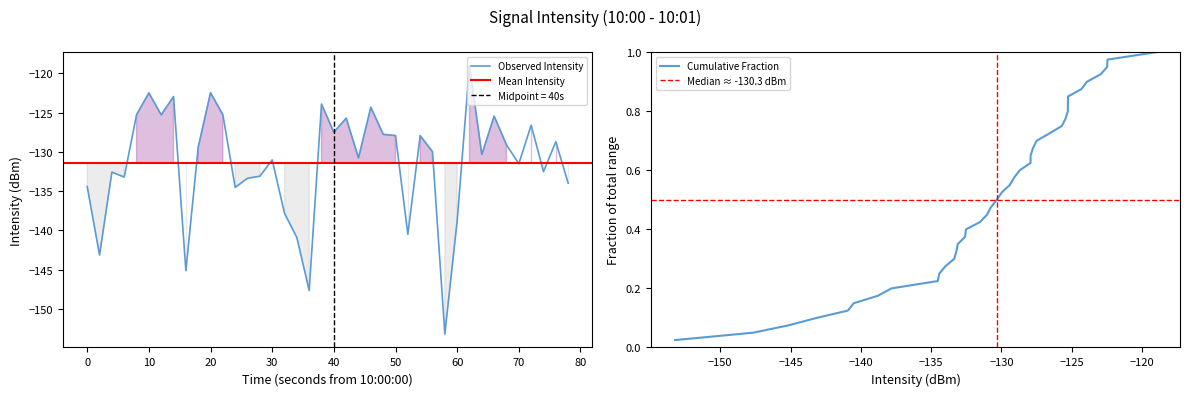

What is the lowest value of the Observed Intensity series?

-153.2